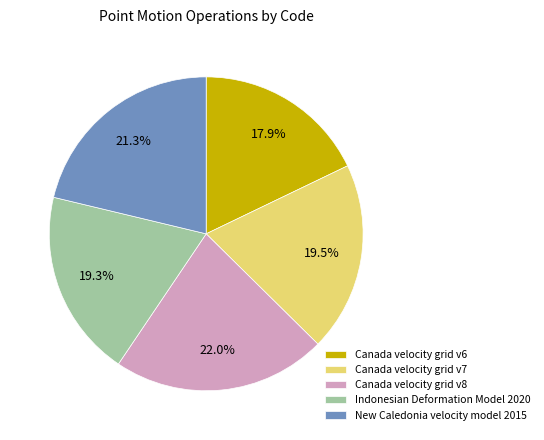

Count the number of slices in the pie.

5